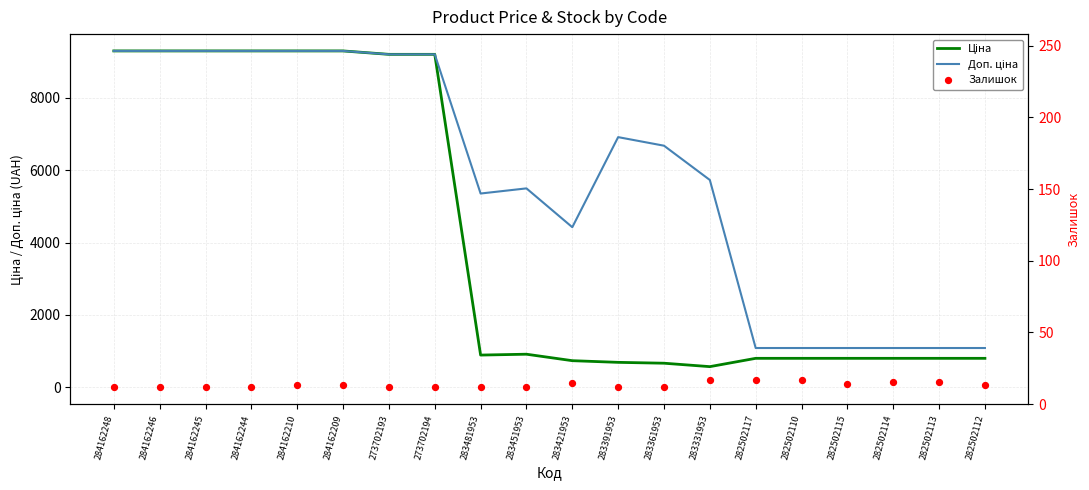

At how many categories does at least one series exceed 2229?

14